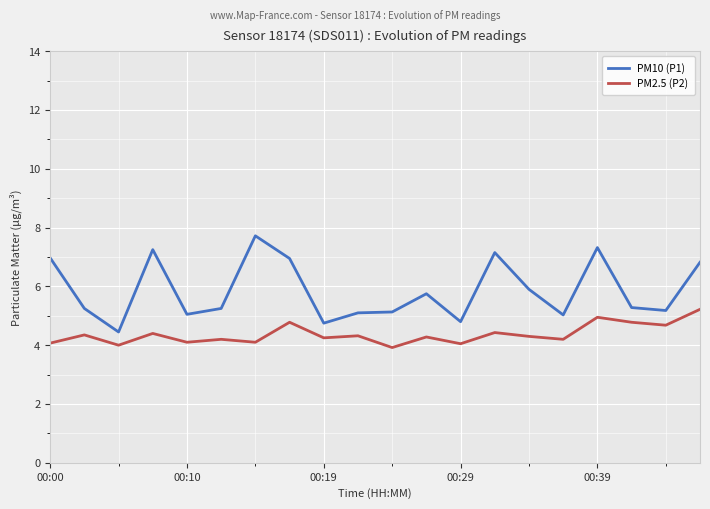

True or false: PM2.5 (P2) and PM10 (P1) intersect in this chart.

False